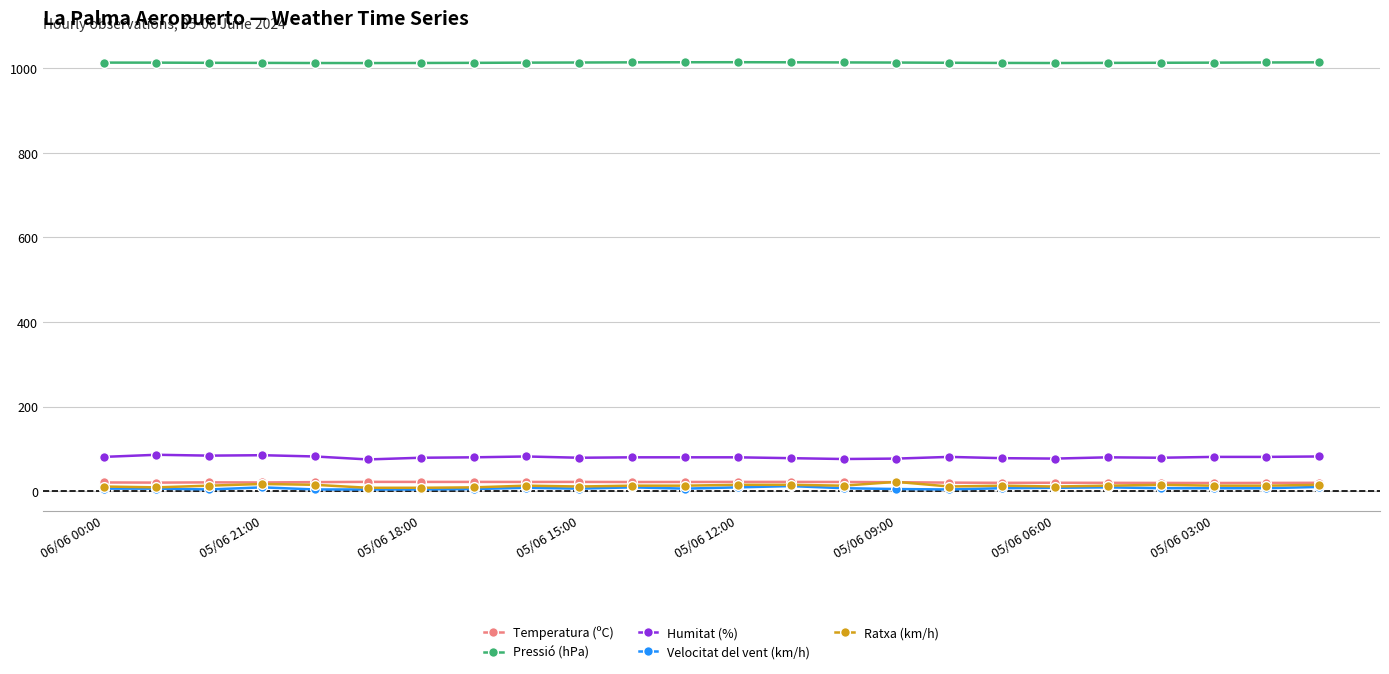

True or false: Pressió (hPa) and Ratxa (km/h) cross at least once.

False